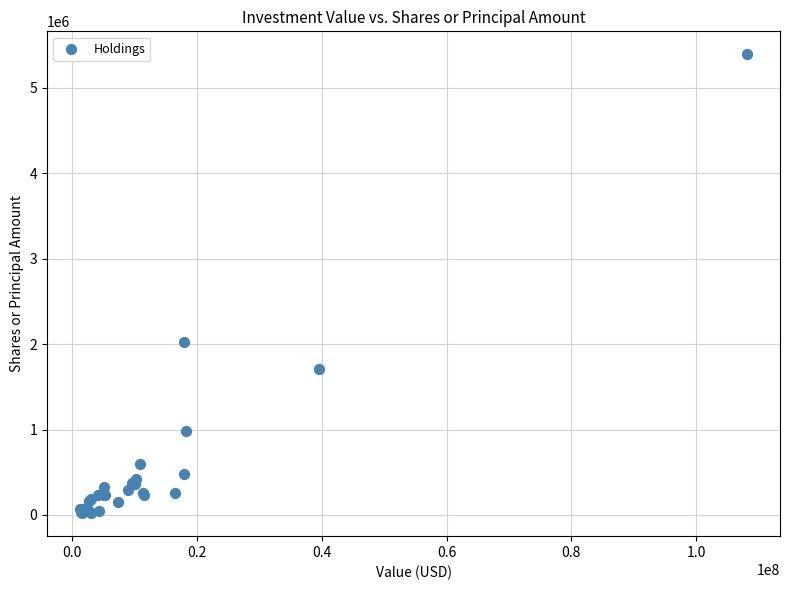

What Y value in the scatter plot is closest to 2707320?

2021685